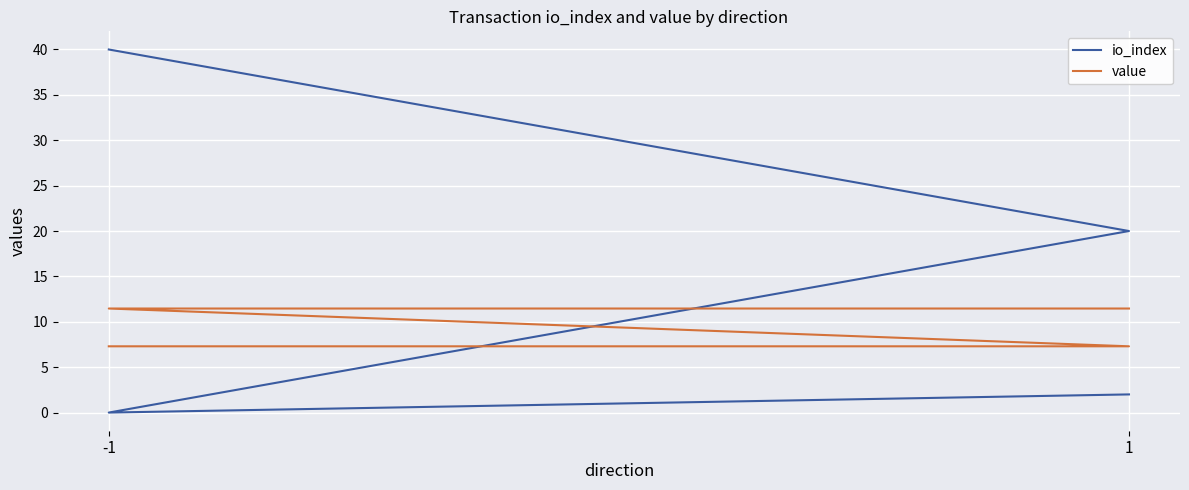

What is the highest value of the value series?

11.5